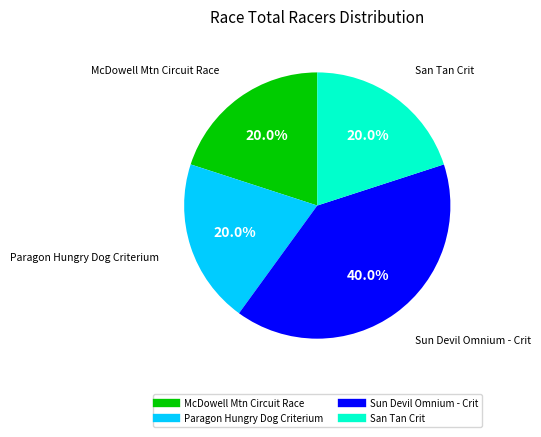

Does San Tan Crit represent more than half of the total?

No